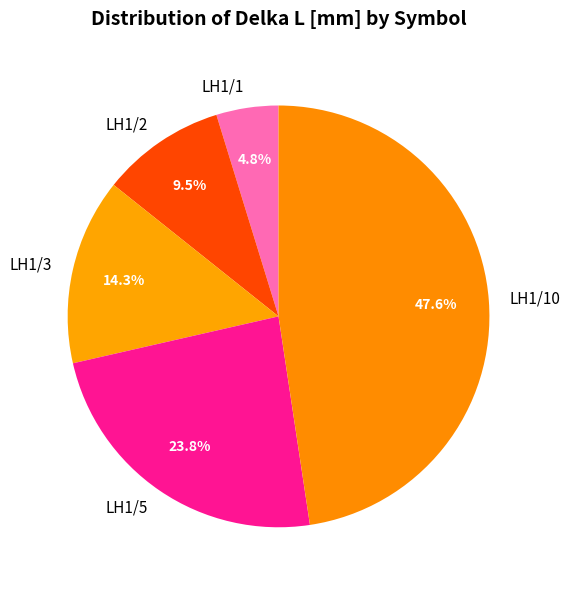

What percentage is the LH1/10 slice, to the nearest percent?

48%